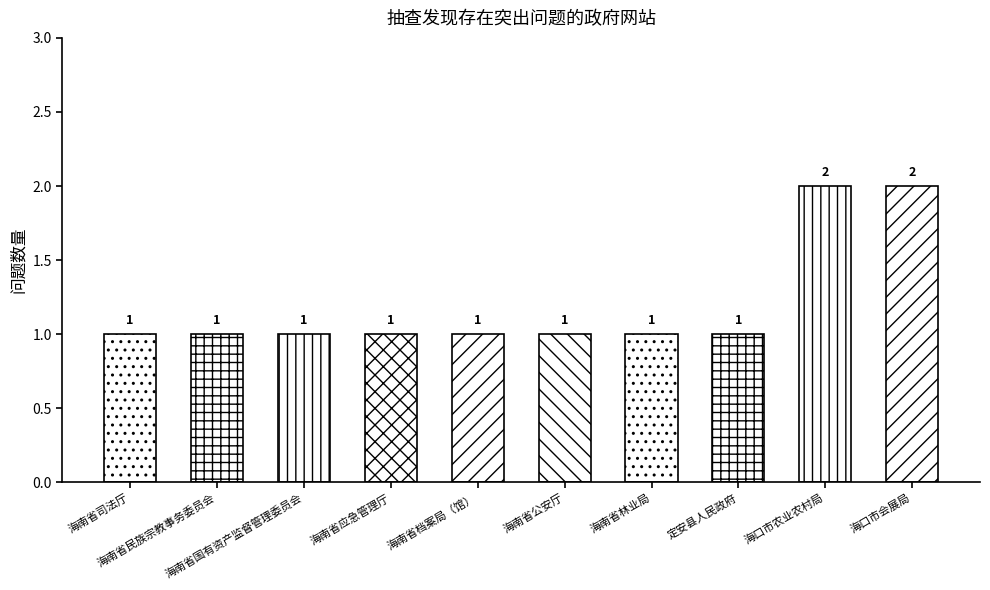

Which category has the highest value across all series?

海口市农业农村局